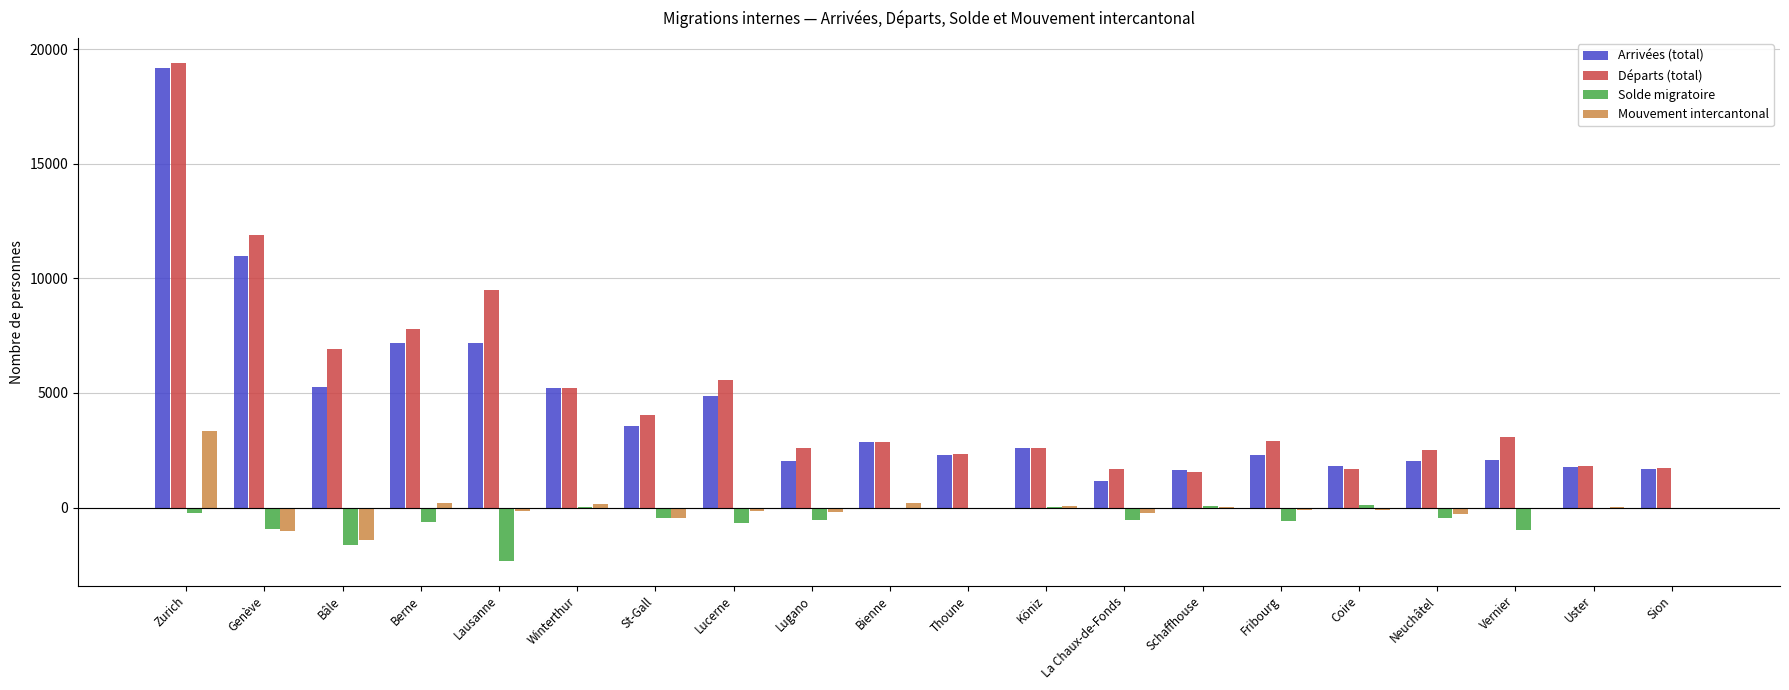

True or false: Départs (total) has a value of 12116 at Bâle.

False